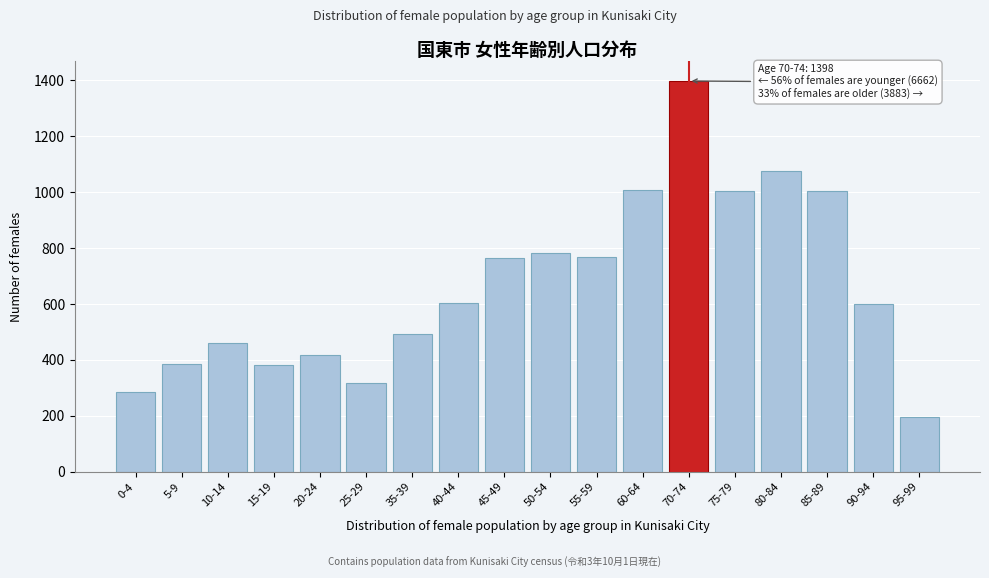

What is the value of the 16th bar from the left?

1005